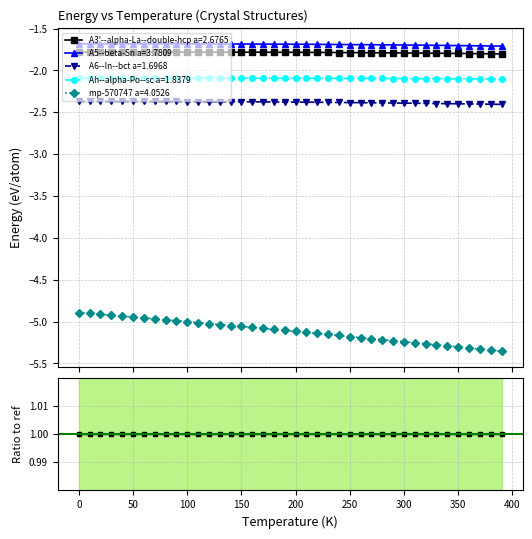

What is the smallest value displayed?

-5.4